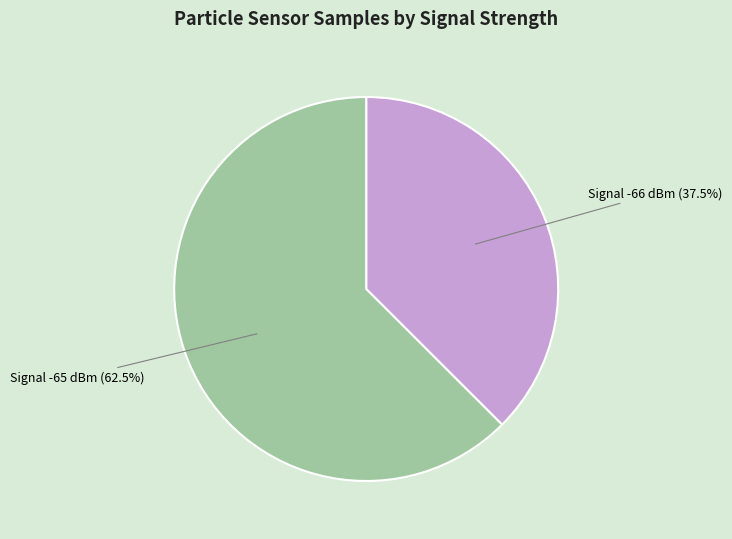

To the nearest percent, what is the average slice percentage?

50%